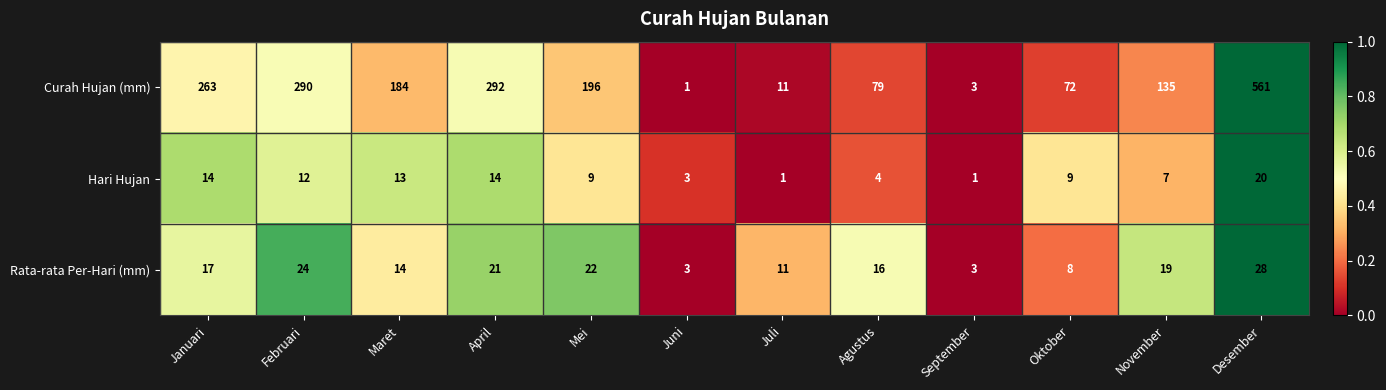

What is the difference between the Curah Hujan (mm) values at April and Oktober?

220